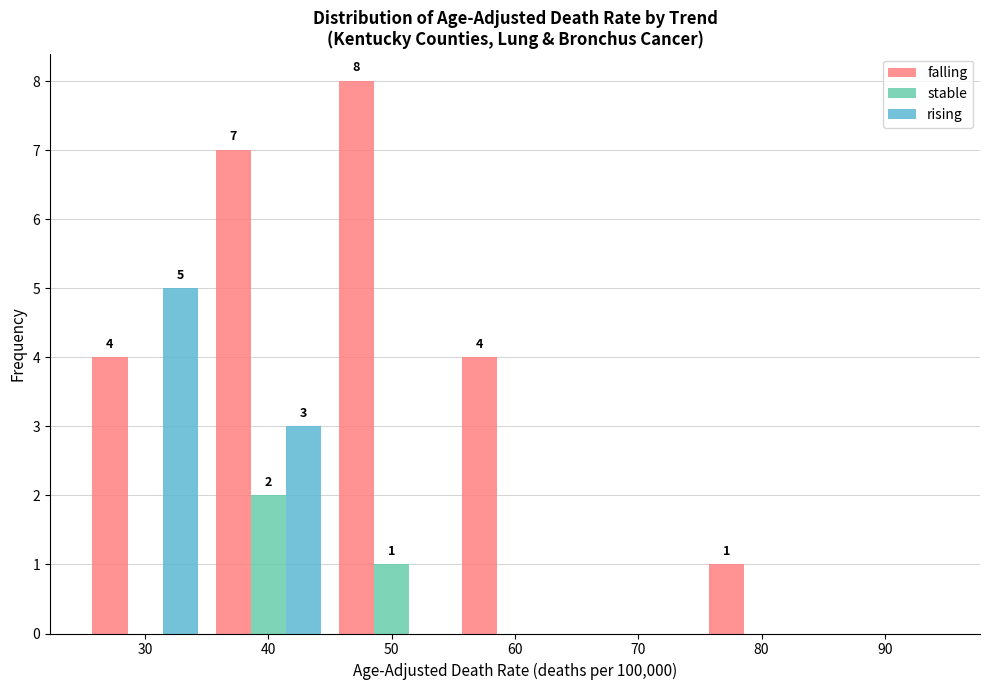

Reading left to right, list all the values displayed in this chart.

falling: 30=4	40=7	50=8	60=4	70=0	80=1	90=0
stable: 30=0	40=2	50=1	60=0	70=0	80=0	90=0
rising: 30=5	40=3	50=0	60=0	70=0	80=0	90=0